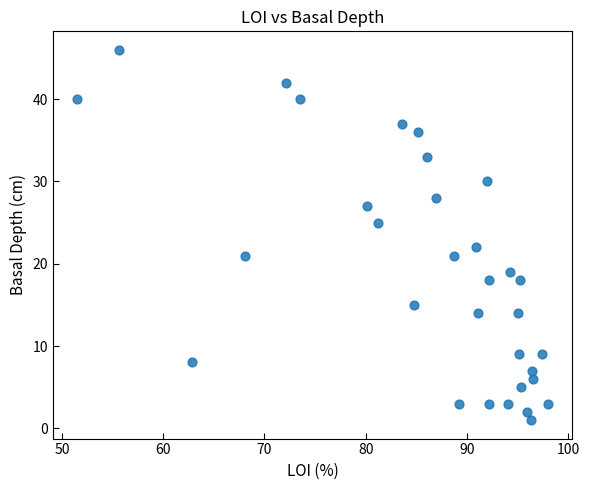

What is the range of Y values (max minus min)?

45